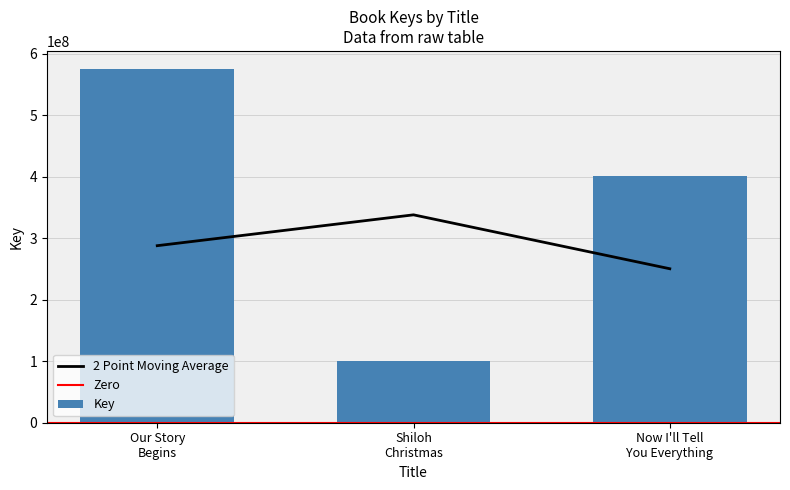

What position from the right is Now I'll Tell You Everything?

1